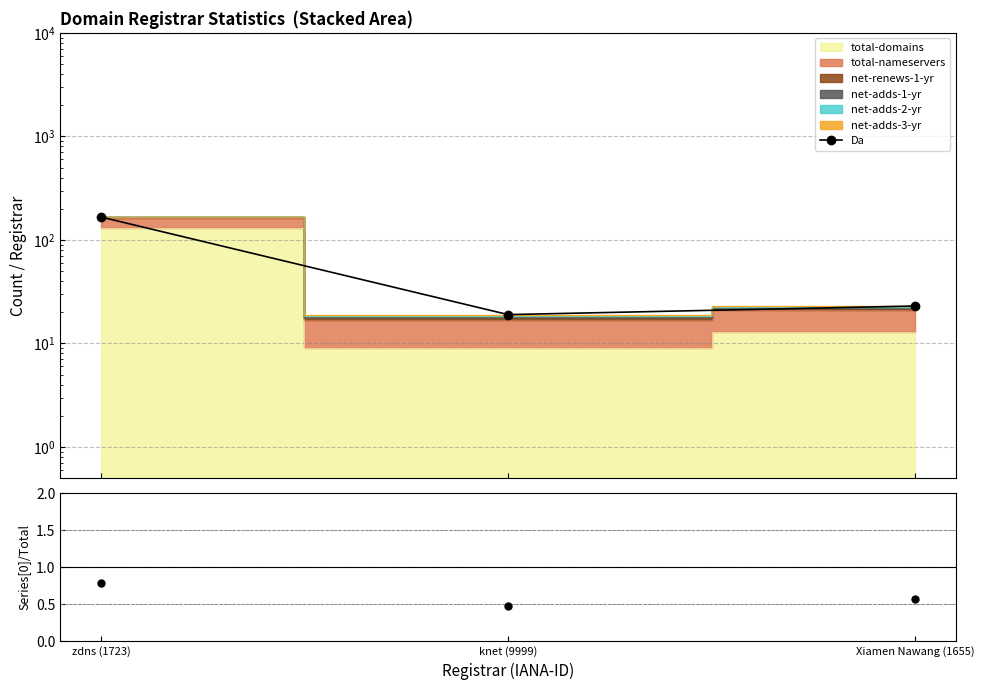

Between knet (9999) and Xiamen Nawang (1655), which is larger?

Xiamen Nawang (1655)